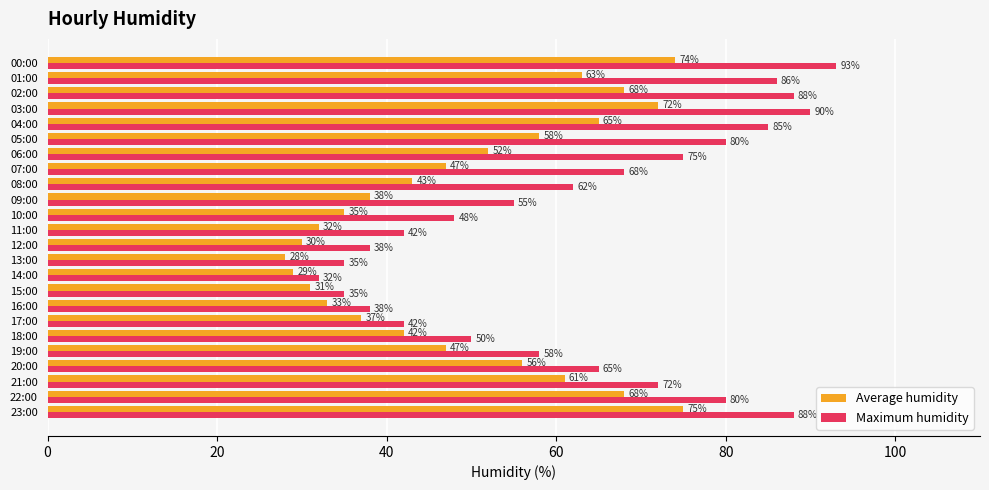

What is the greatest value displayed?

93